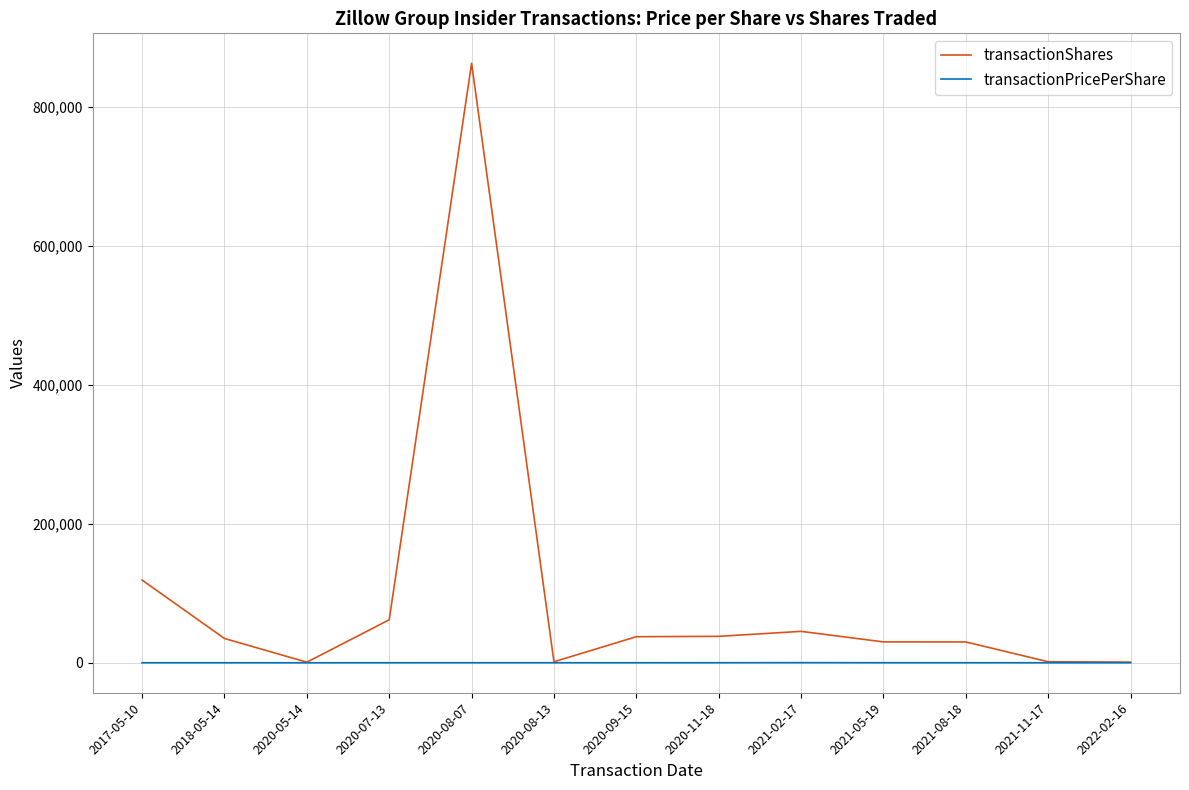

At which category is the sum across all series the highest?

2020-08-07